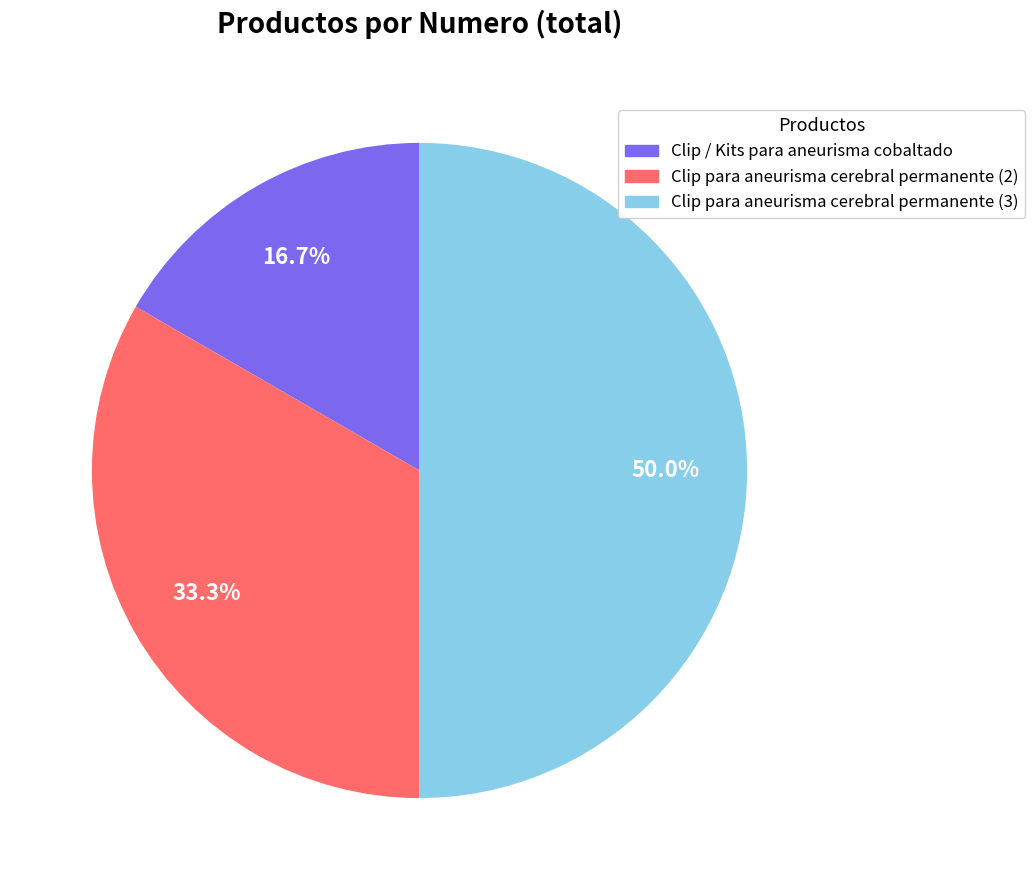

Combined, what portion of the pie is Clip para aneurisma cerebral permanente (2) and Clip / Kits para aneurisma cobaltado?

50.0%